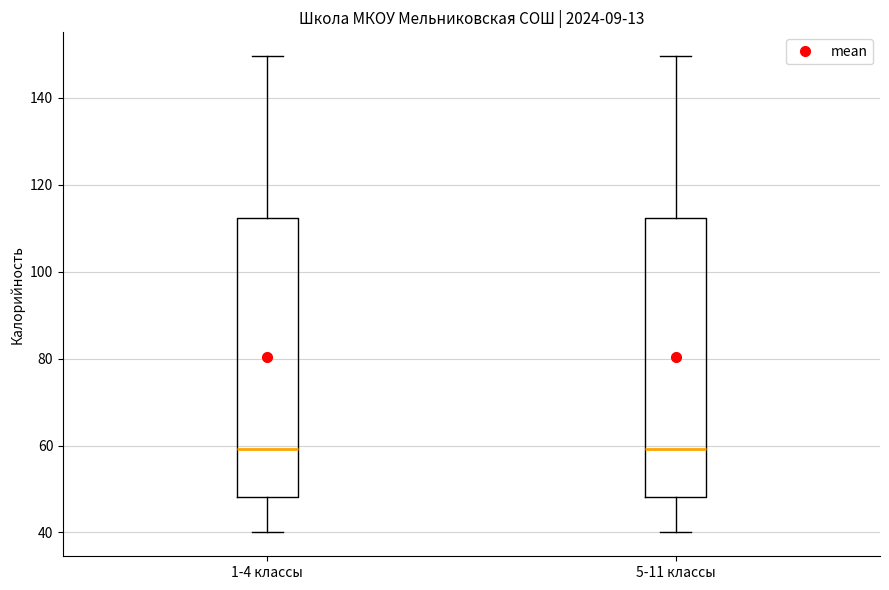

Where does the median line of the box for 5-11 классы sit on the y-axis? The values are not printed on the chart, so give them approximately, as read against the axis.

60